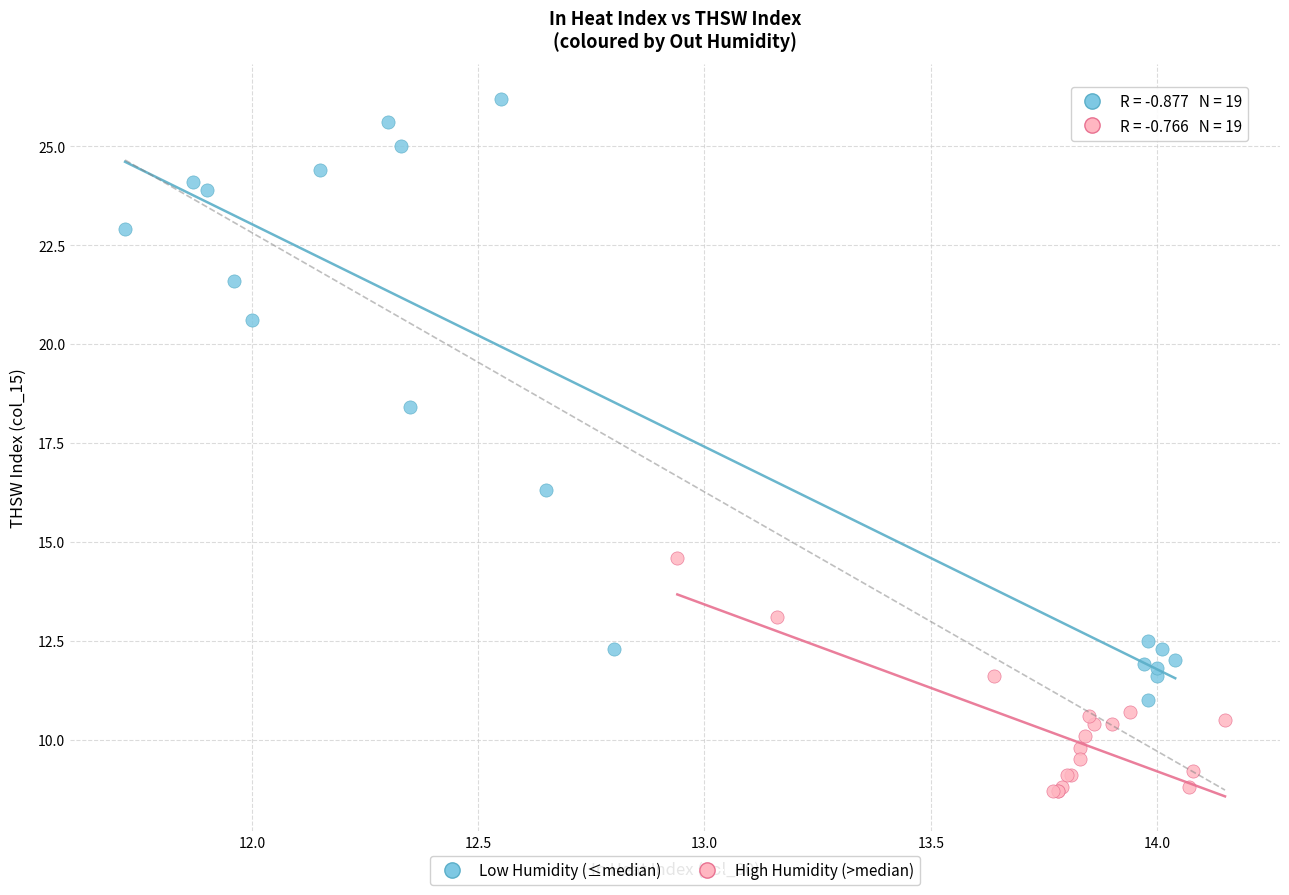

Which series reaches the maximum Y coordinate?

Low Humidity (≤median)